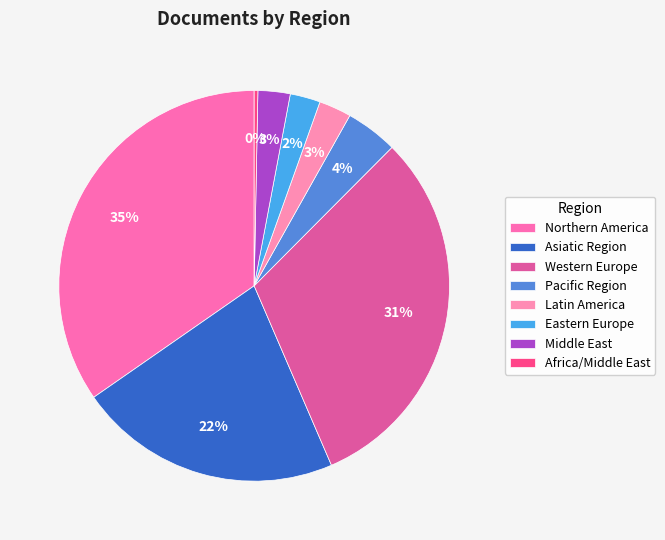

Is there any slice that represents more than half of the pie?

No